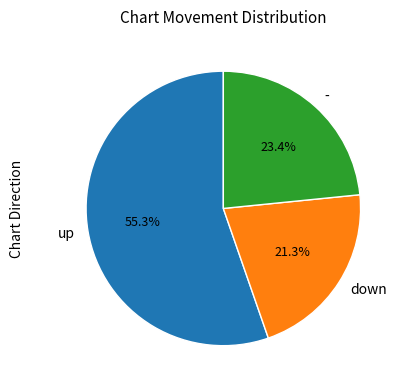

Combined, do up and down account for over 50%?

Yes